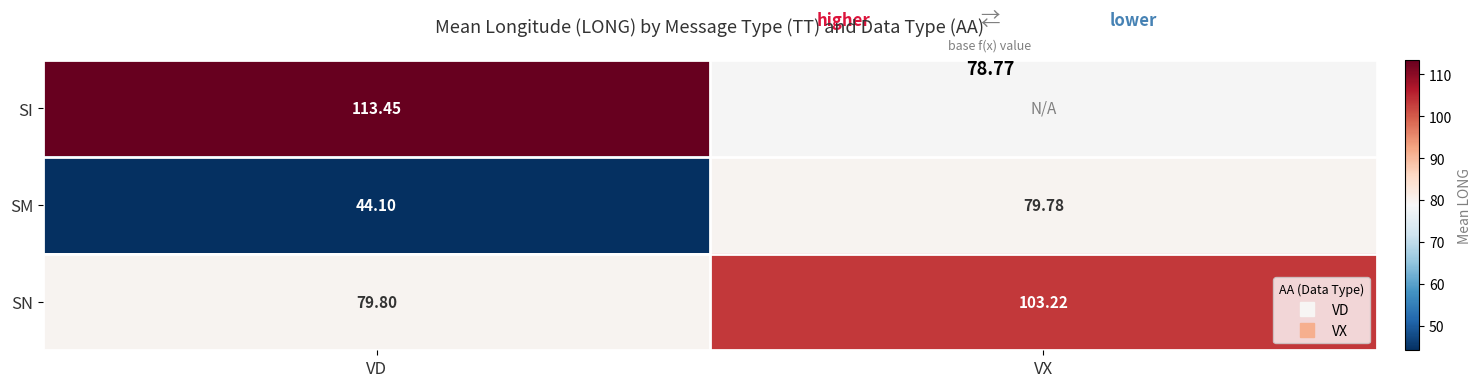

Which label corresponds to the smallest value in the chart?

VD